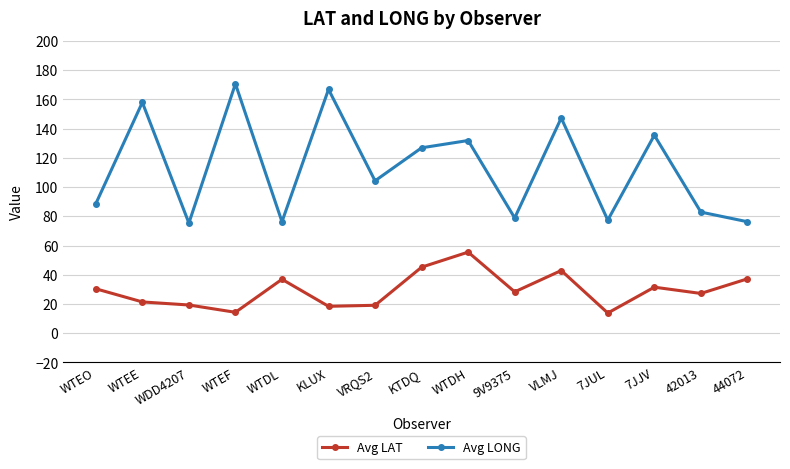

True or false: Avg LONG and Avg LAT cross at least once.

False